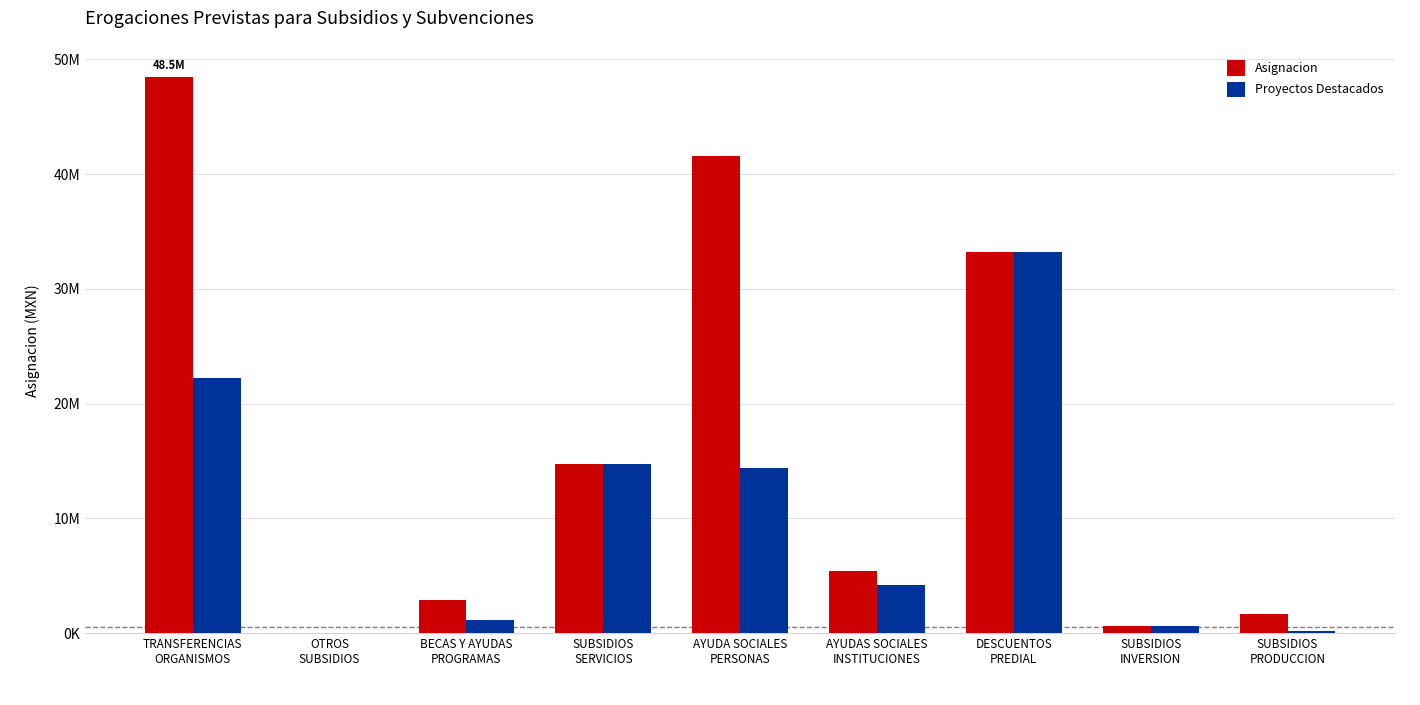

What is the label of the 5th bar from the right?

AYUDA SOCIALES
PERSONAS